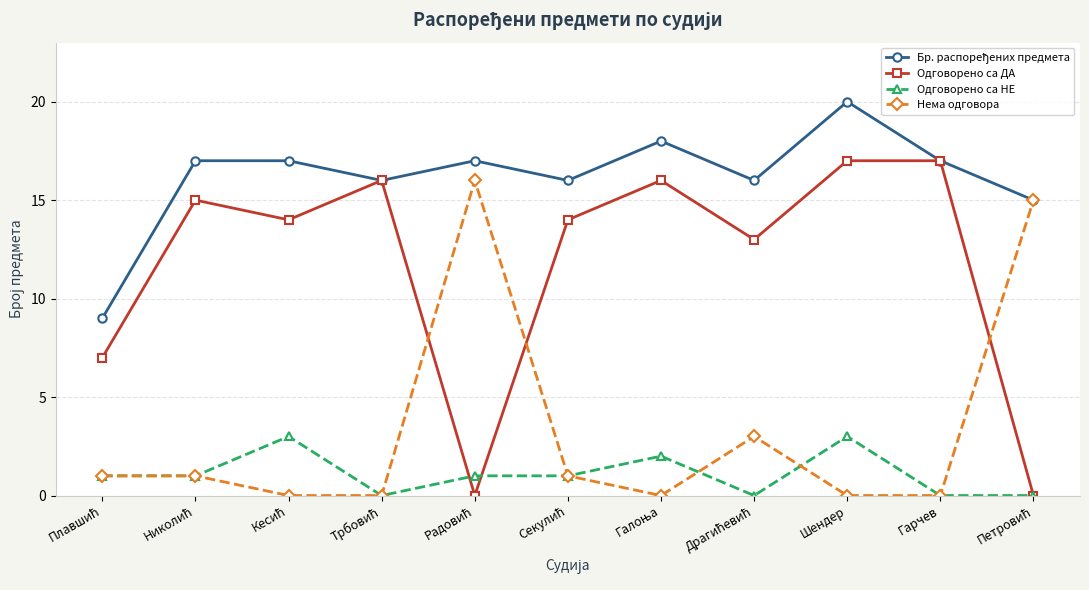

True or false: Нема одговора has more than 0 points higher than both neighbors.

True